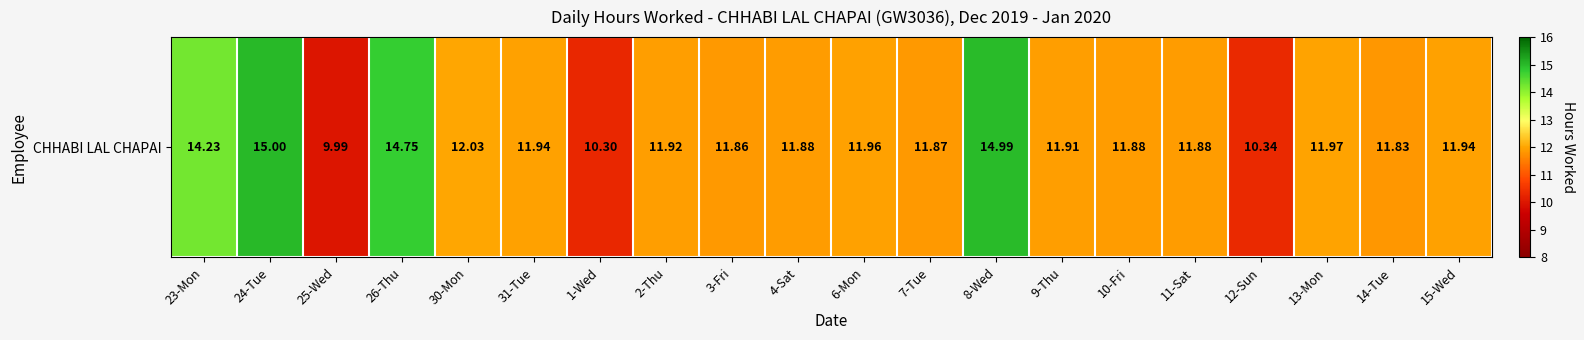

What value does the data have at 6-Mon?

12.0